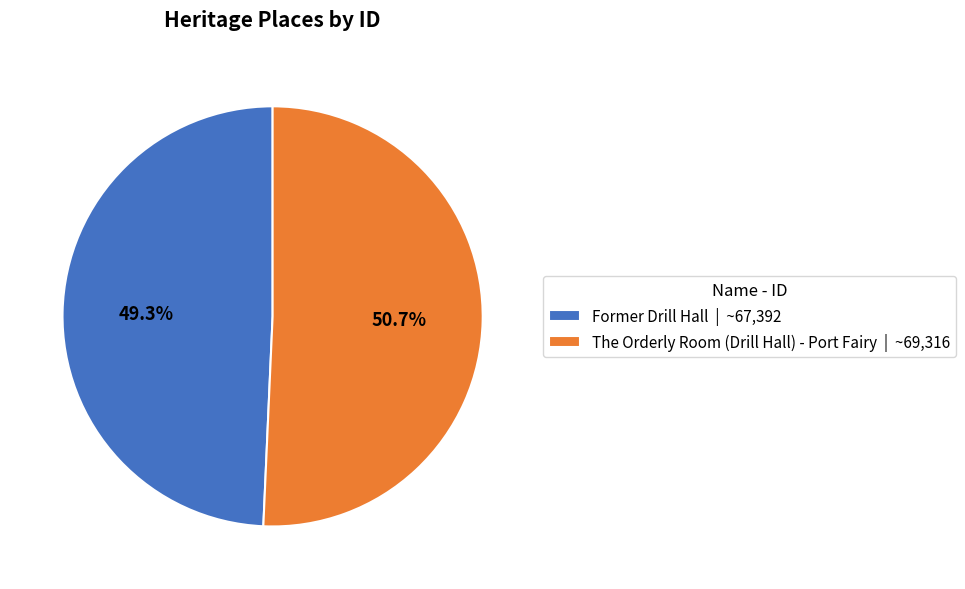

Is the sum of The Orderly Room (Drill Hall) - Port Fairy and Former Drill Hall greater than half?

Yes